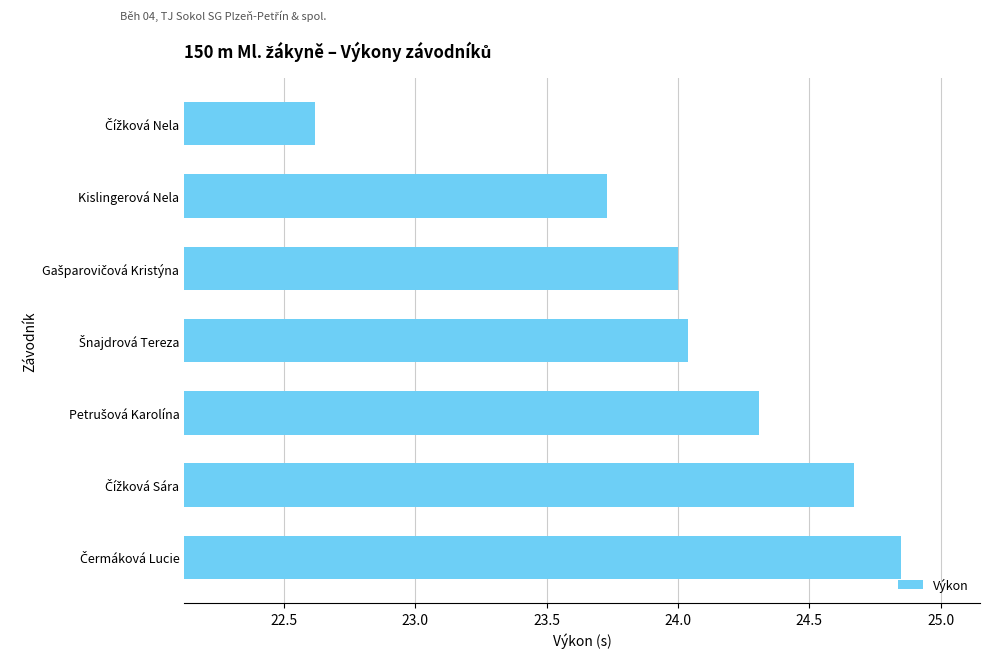

Is it true that the value at Kislingerová Nela is 23.7?

True